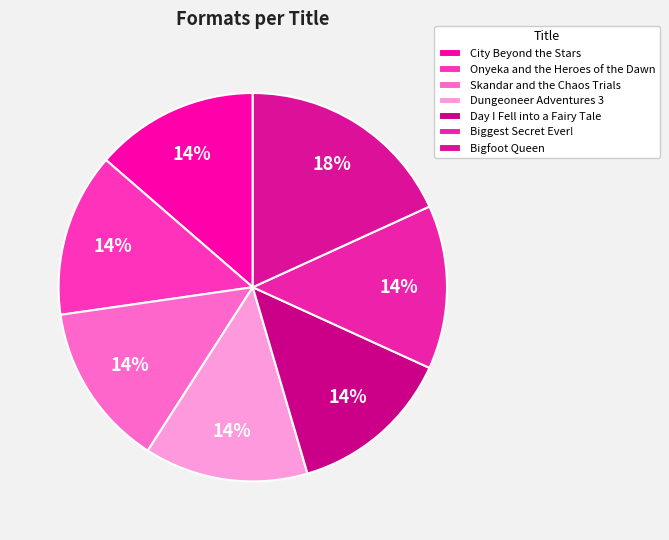

How many slices are in this pie chart?

7